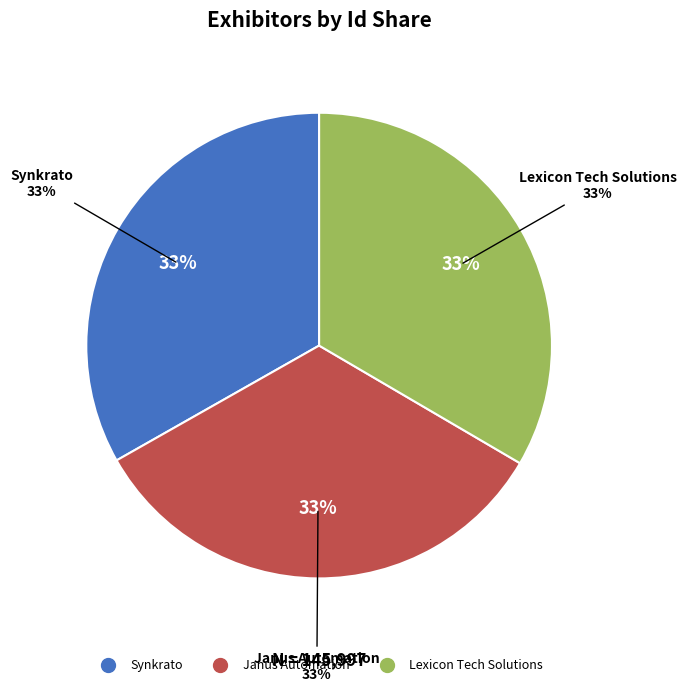

How many slices are in this pie chart?

3